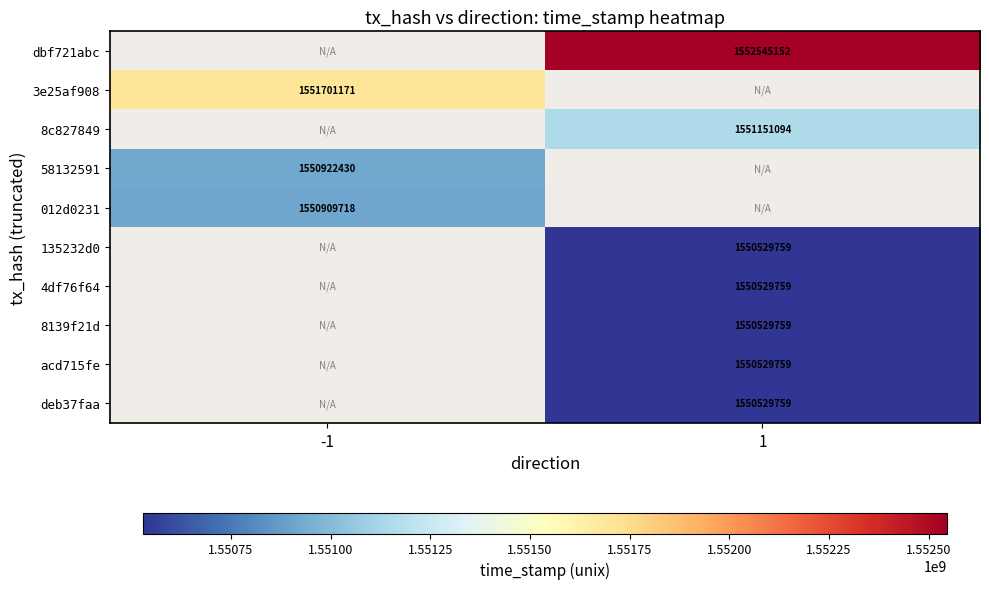

Is the value of 8139f21d at 1 greater than the value of 3e25af908 at -1?

No